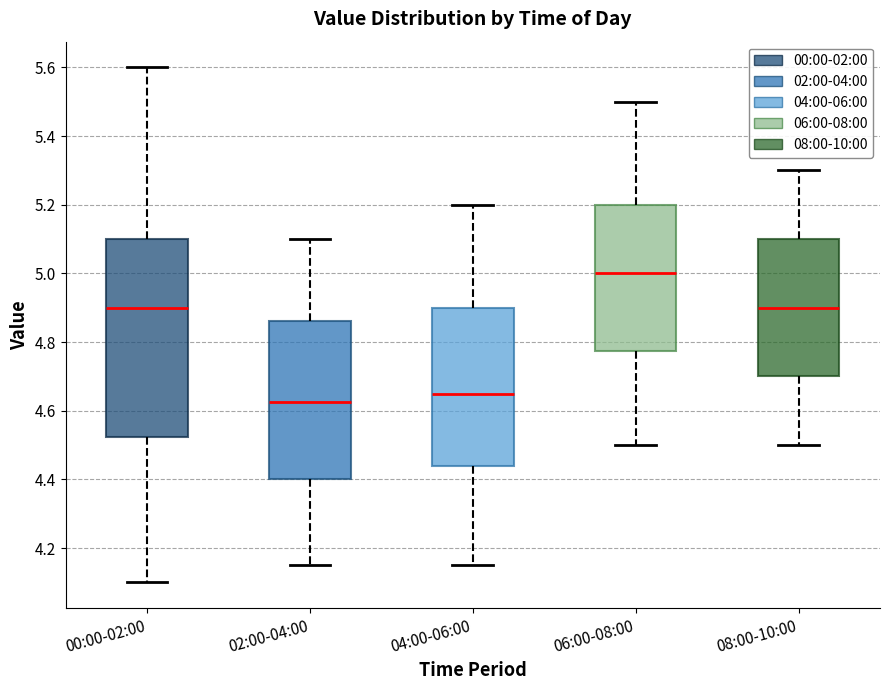

Comparing the boxes themselves (not the whiskers), which one is the tallest?

00:00-02:00